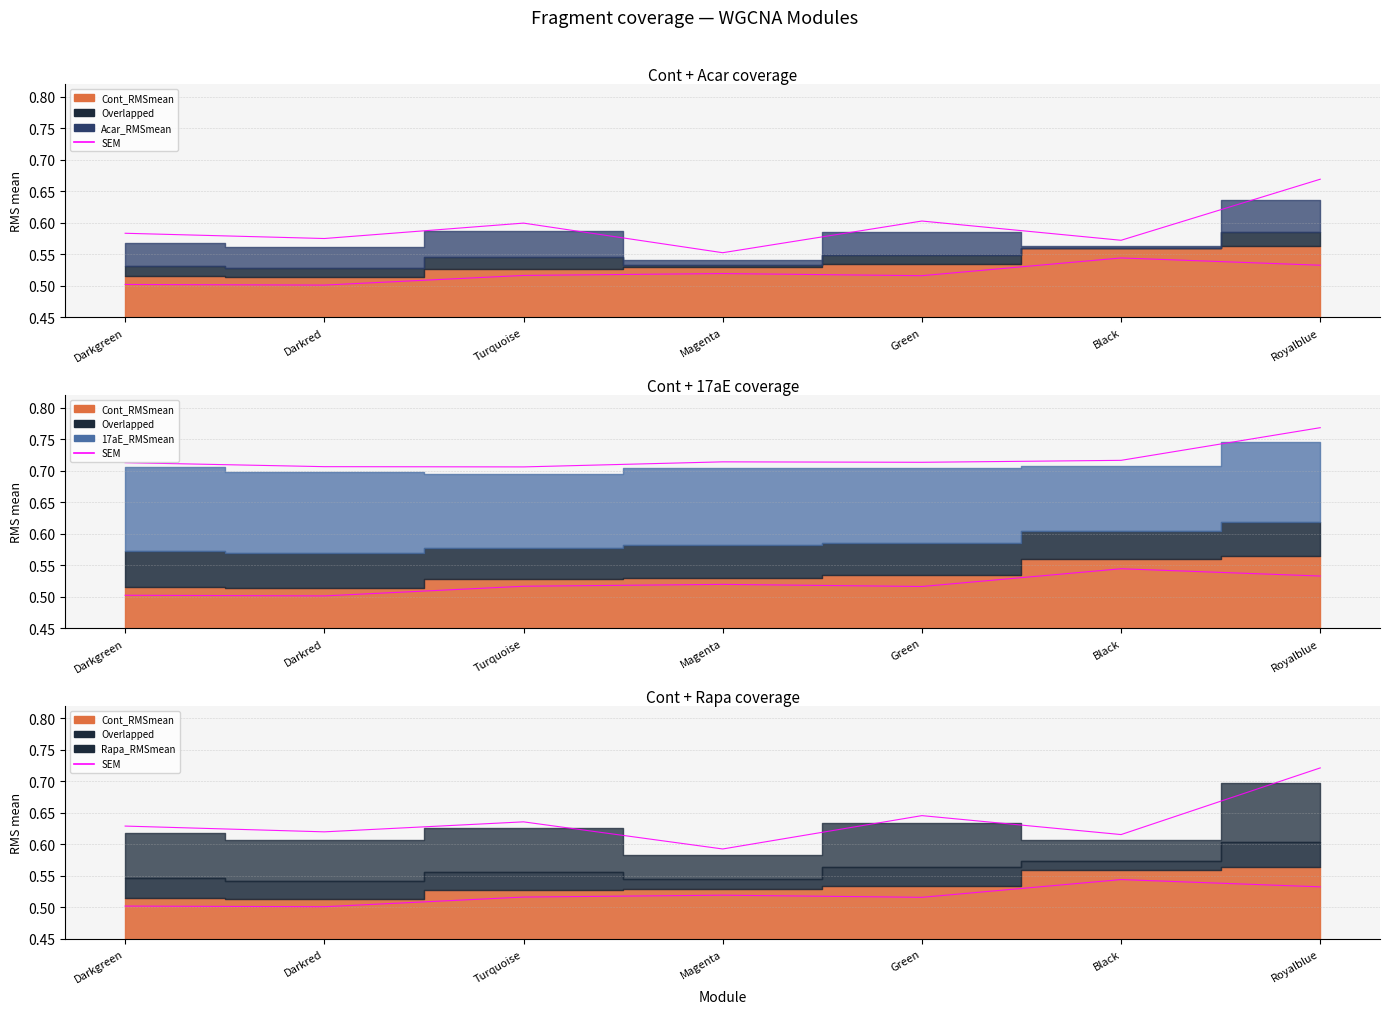

Which series has the largest total across all categories?

SEM upper